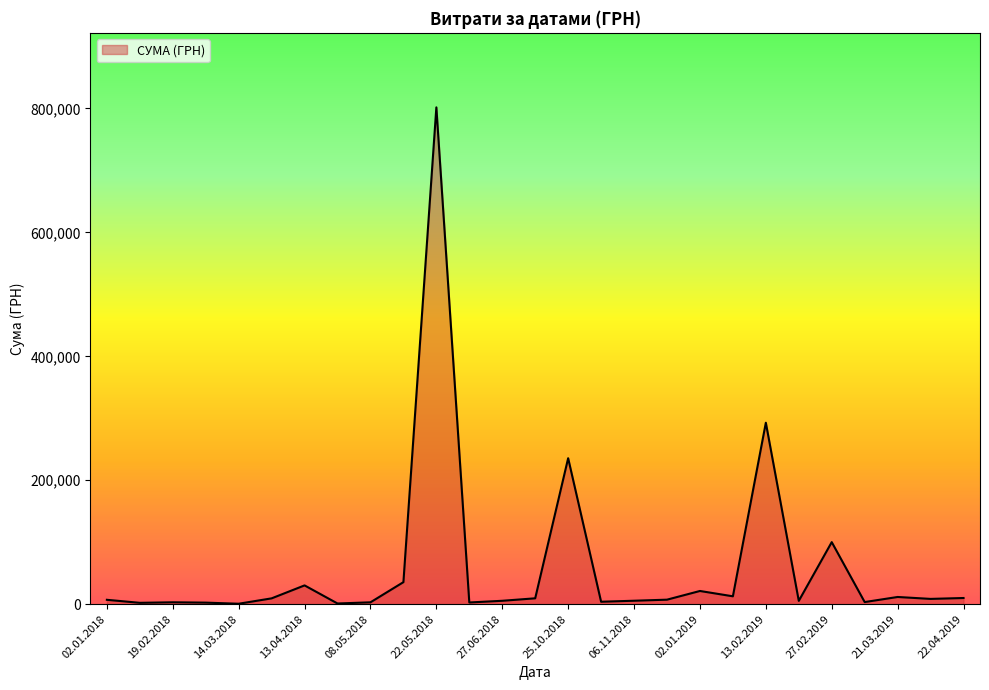

What is the maximum value shown in the chart?

801818.3